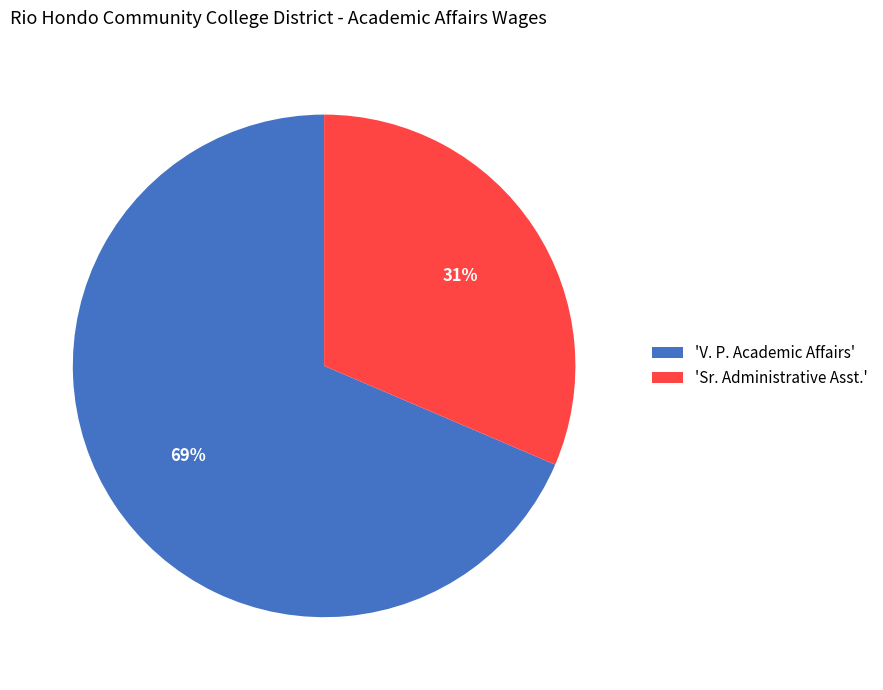

Which has a higher value, 'V. P. Academic Affairs' or 'Sr. Administrative Asst.'?

'V. P. Academic Affairs'